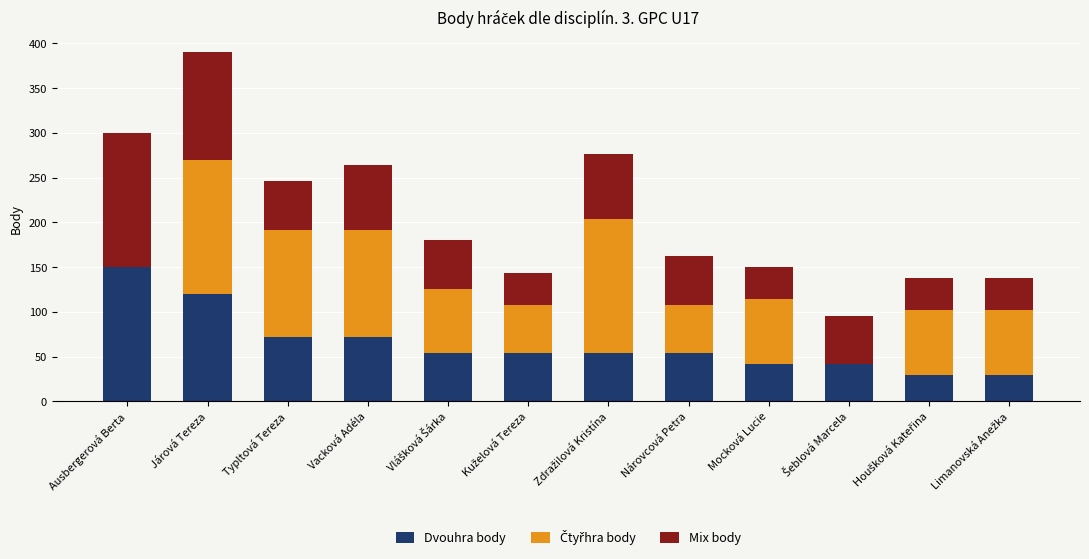

At which label does Dvouhra body reach its peak?

Ausbergerová Berta